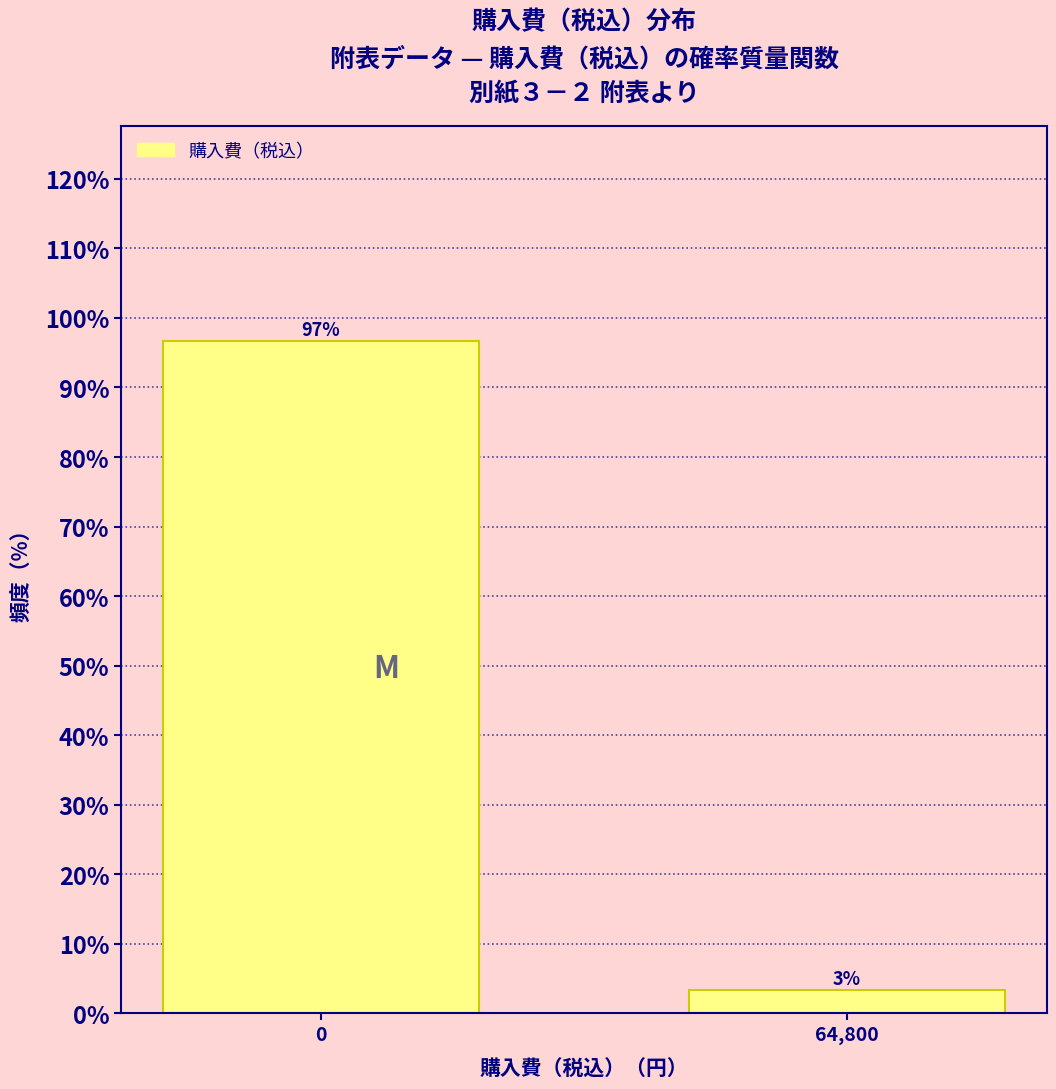

Which label corresponds to the smallest value in the chart?

64,800